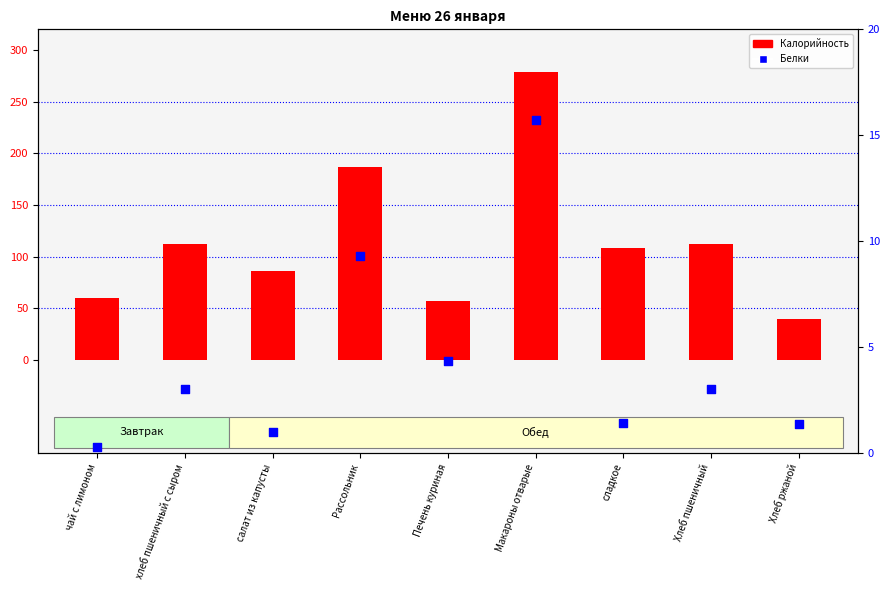

At which category is the sum across all series the highest?

Макароны отварые